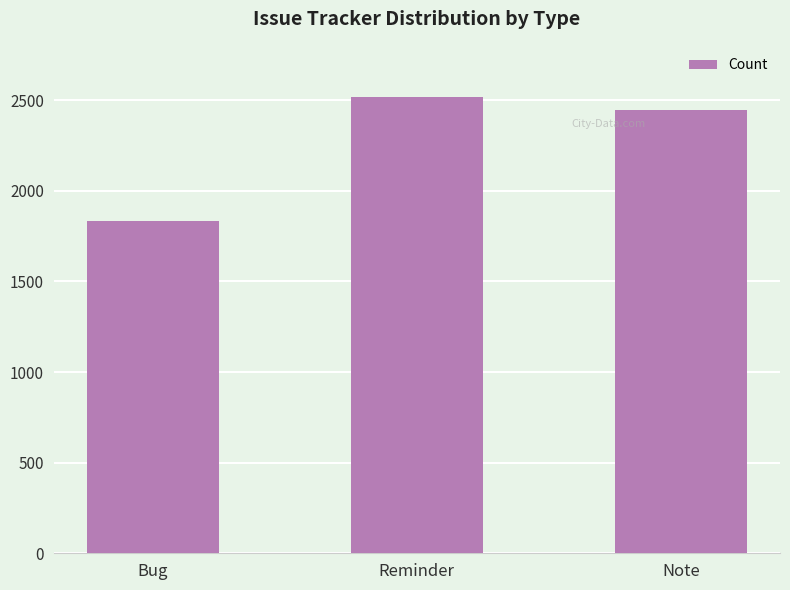

Read the value at Reminder, to the nearest 10.

2520